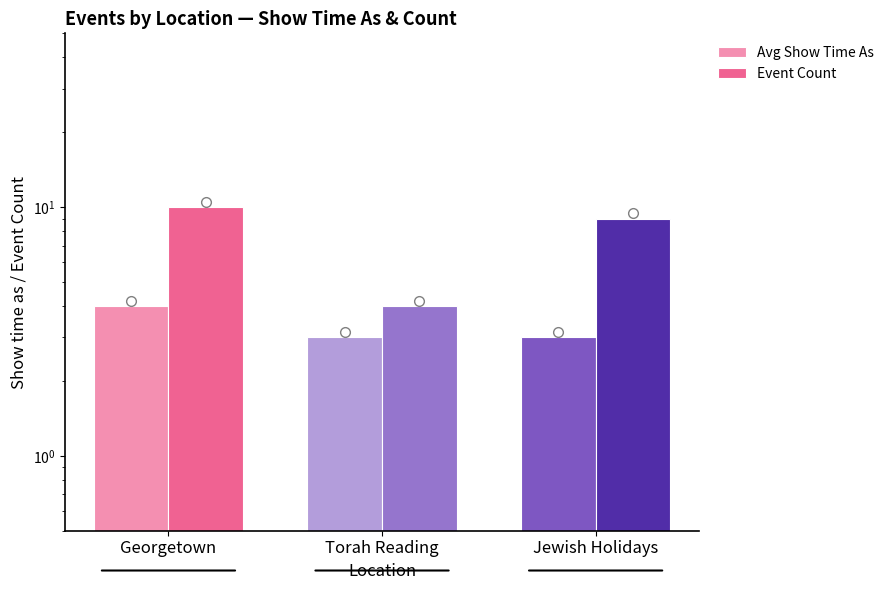

What is the sum of all Avg Show Time As values?

10